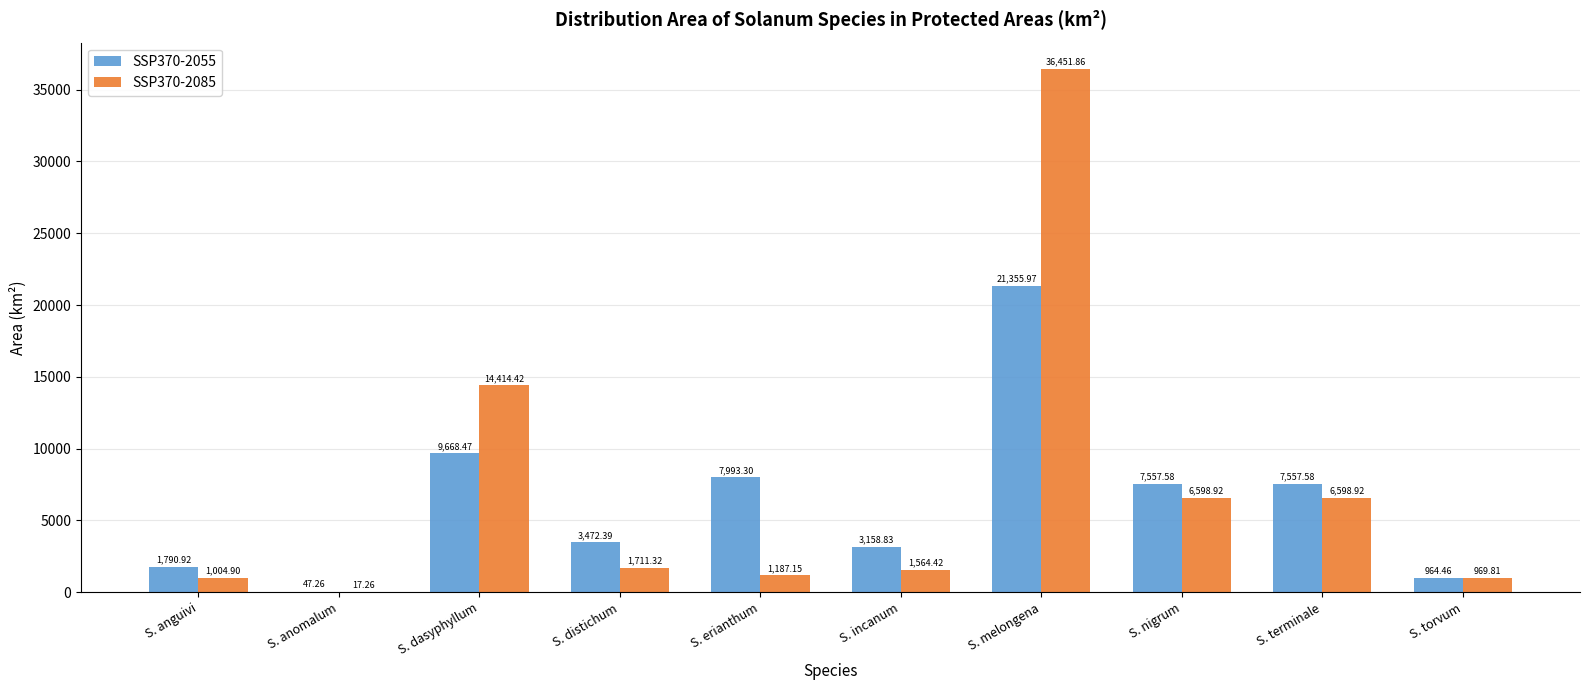

Which series has the widest spread of values?

SSP370-2085